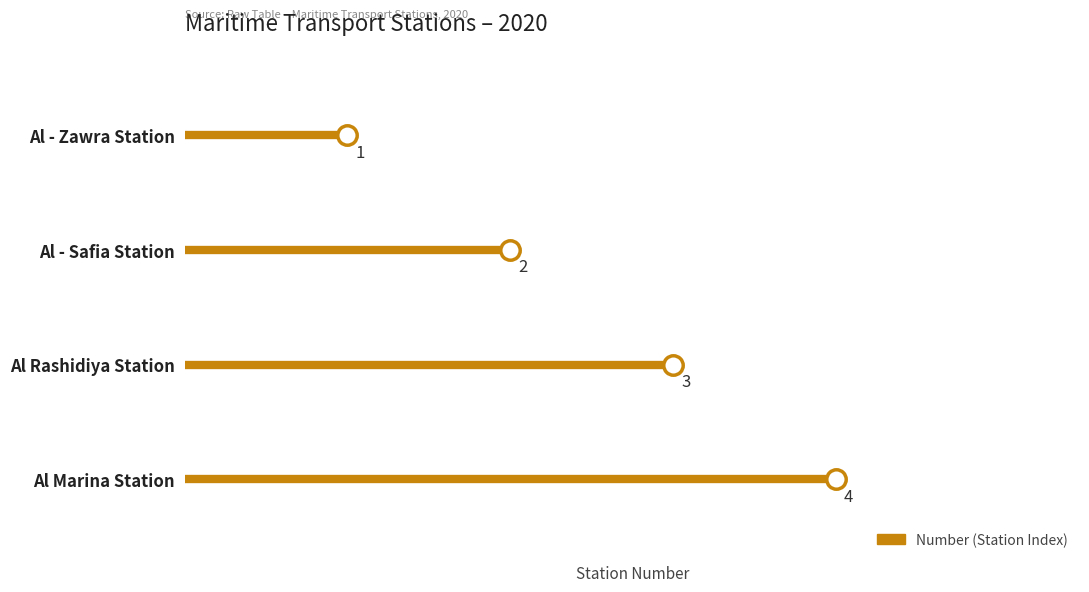

Which has a higher value, Al - Zawra Station or Al Rashidiya Station?

Al Rashidiya Station